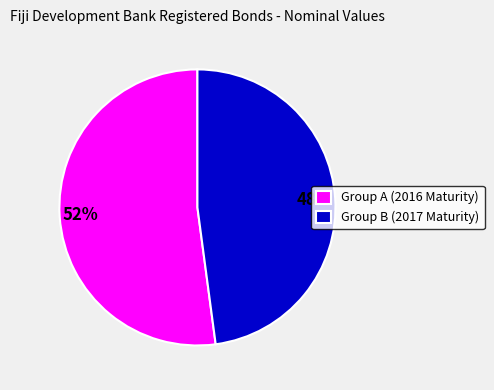

How many segments does this pie chart have?

2